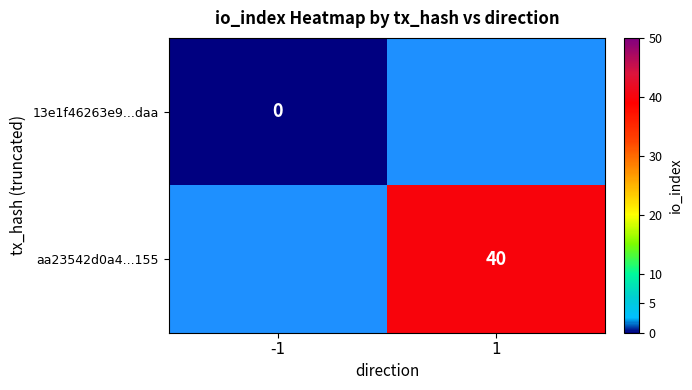

Is it true that aa23542d0a4...155 equals 57 at 1?

False